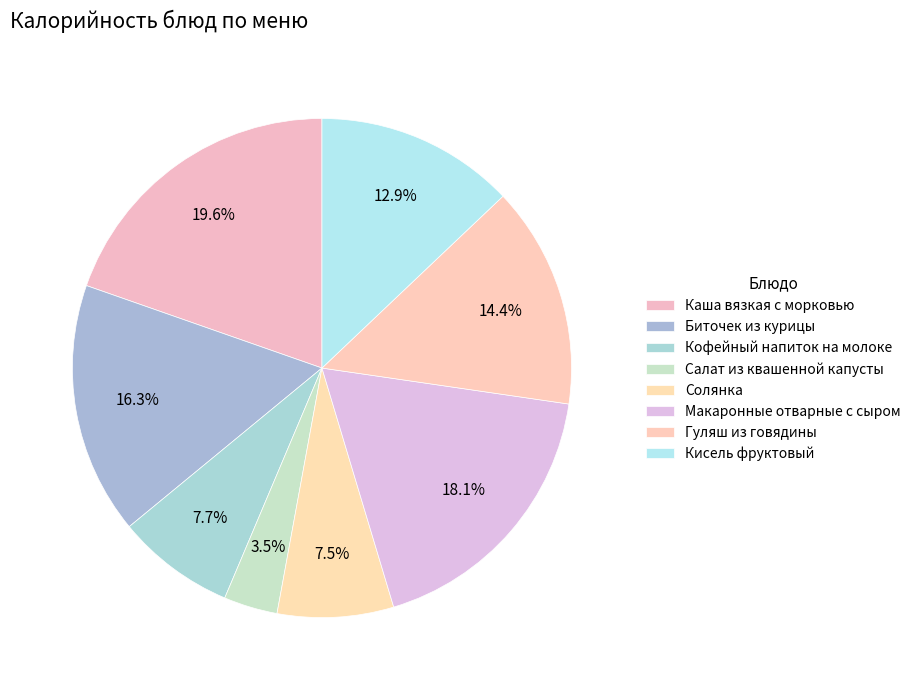

Which has a higher value, Каша вязкая с морковью or Салат из квашенной капусты?

Каша вязкая с морковью